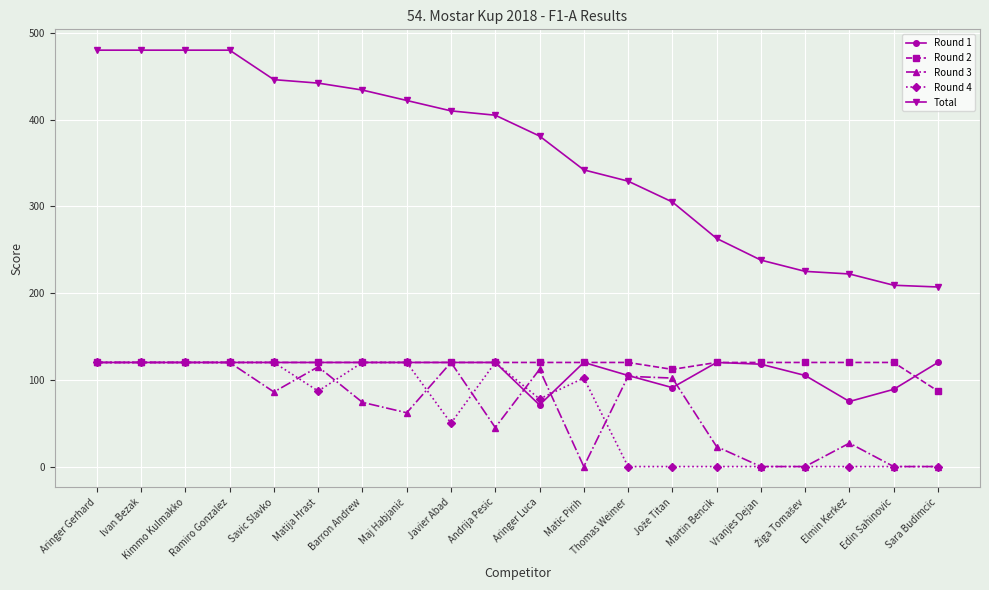

What is the label of the 16th point from the left?

Vranjes Dejan